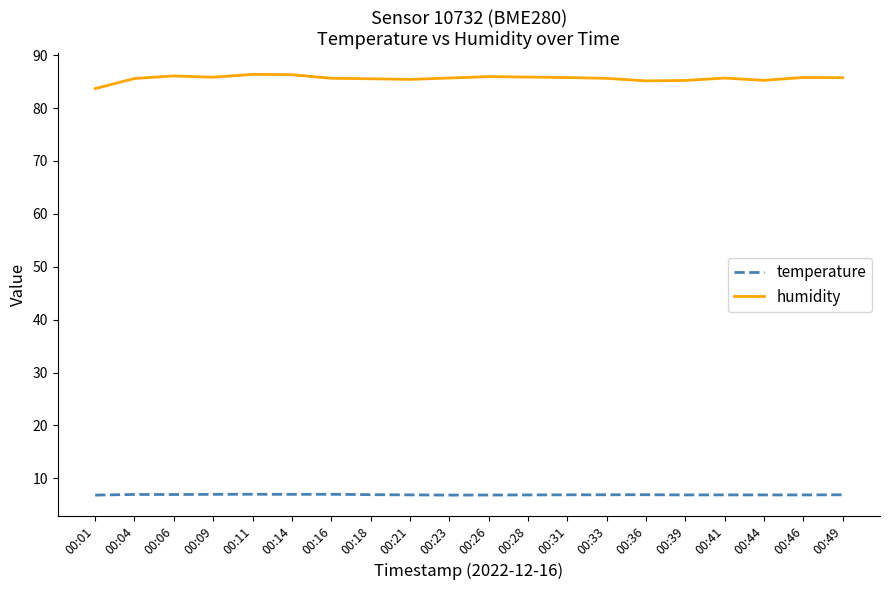

Rank the series at 00:39 from lowest to highest value.

temperature, humidity